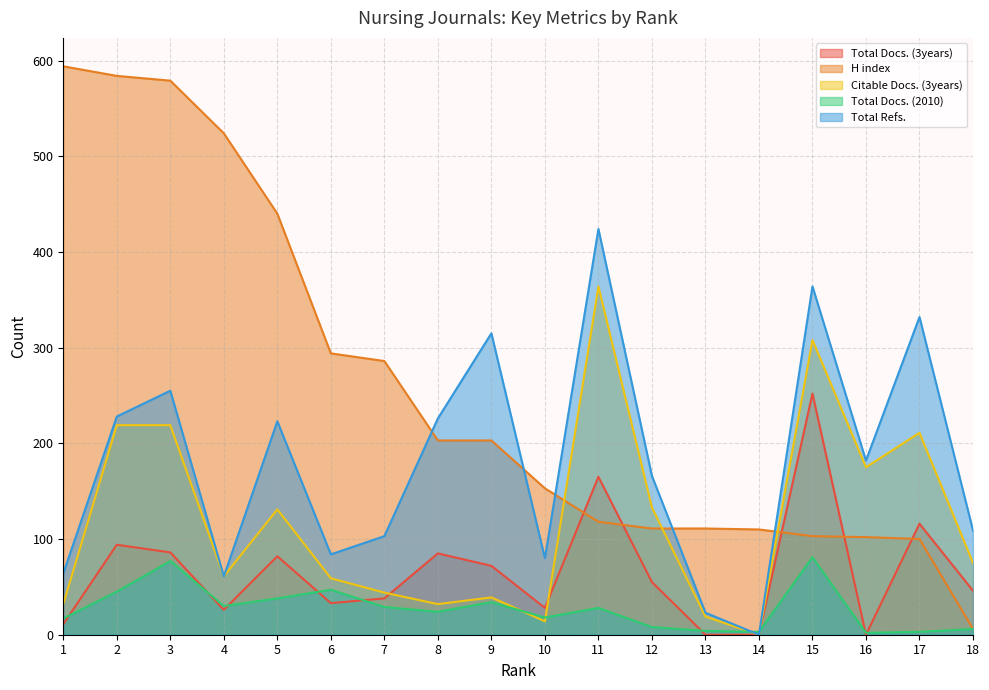

True or false: Total Docs. (2010) and H index intersect in this chart.

False